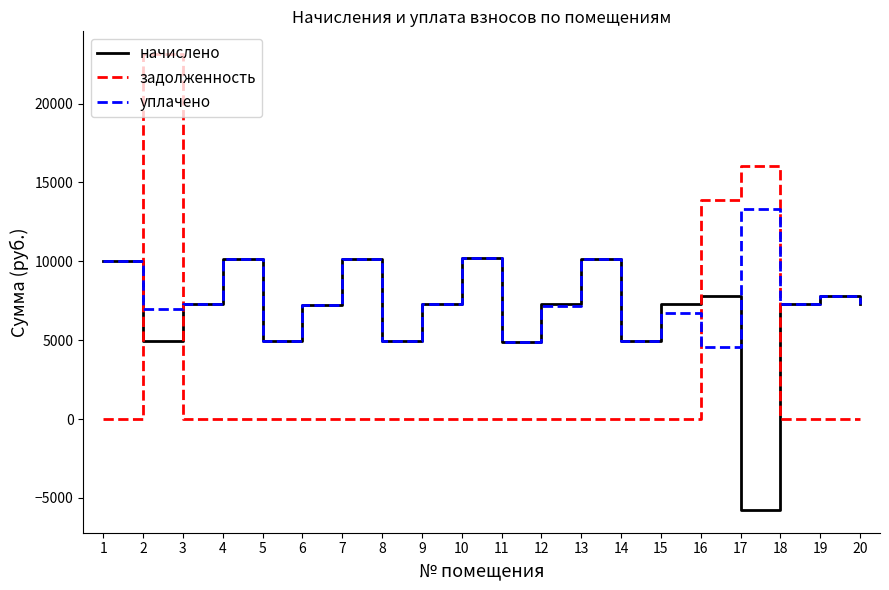

Which series has the largest total across all categories?

уплачено